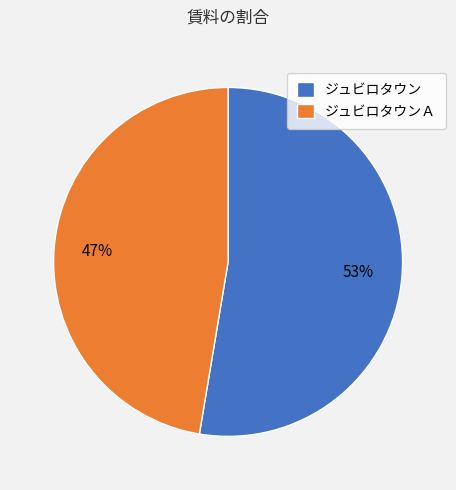

How many slices are in this pie chart?

2